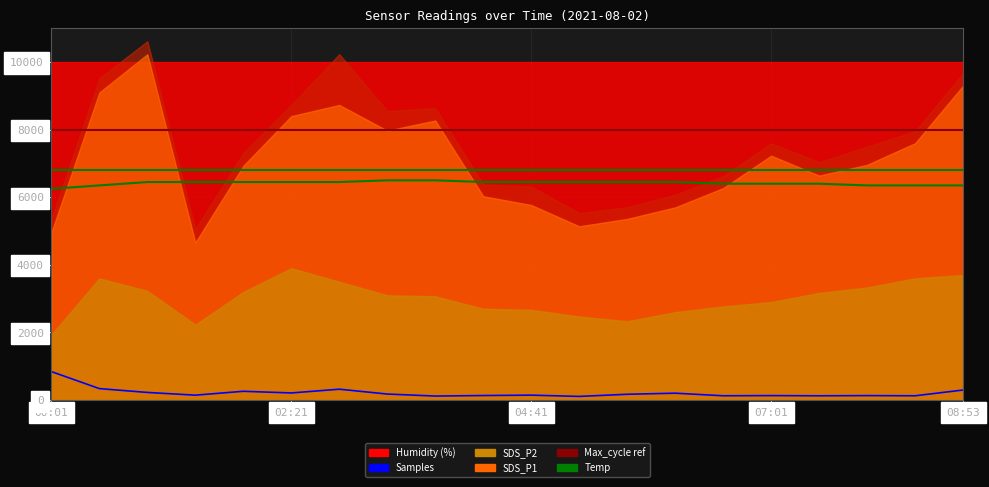

Where does the Temp series first go above 6450?

7